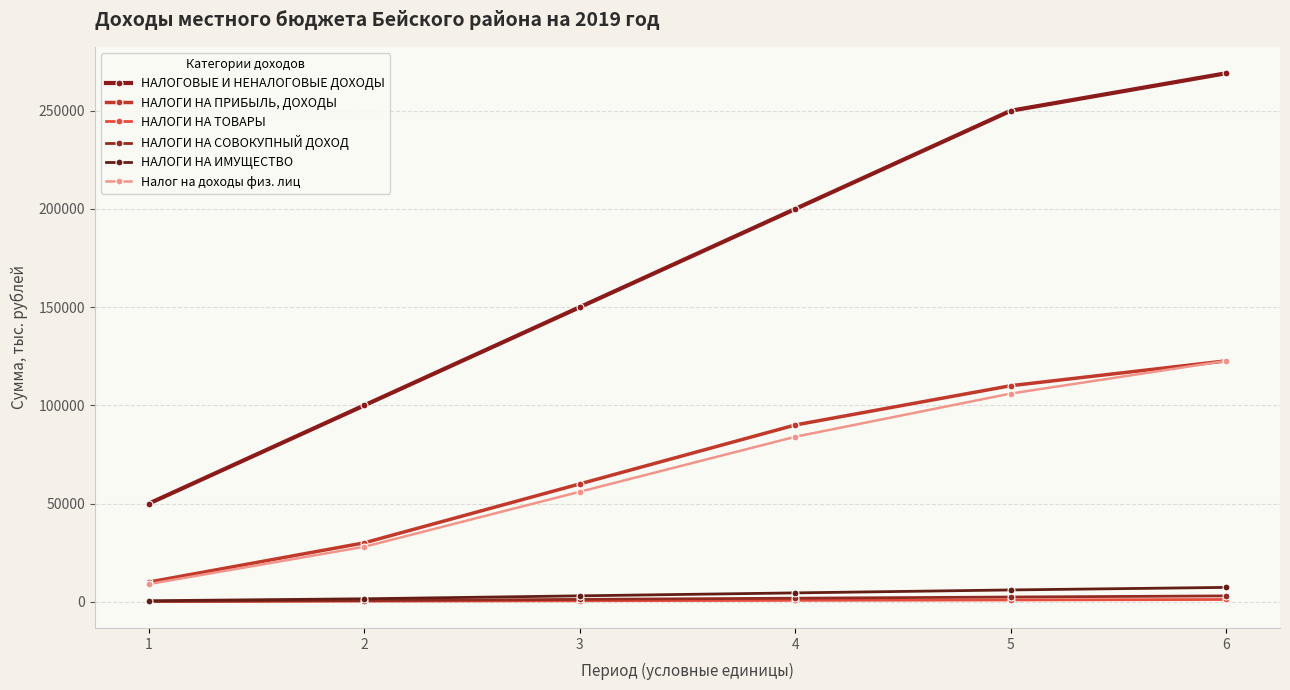

Which category has the highest value in the НАЛОГИ НА СОВОКУПНЫЙ ДОХОД series?

6